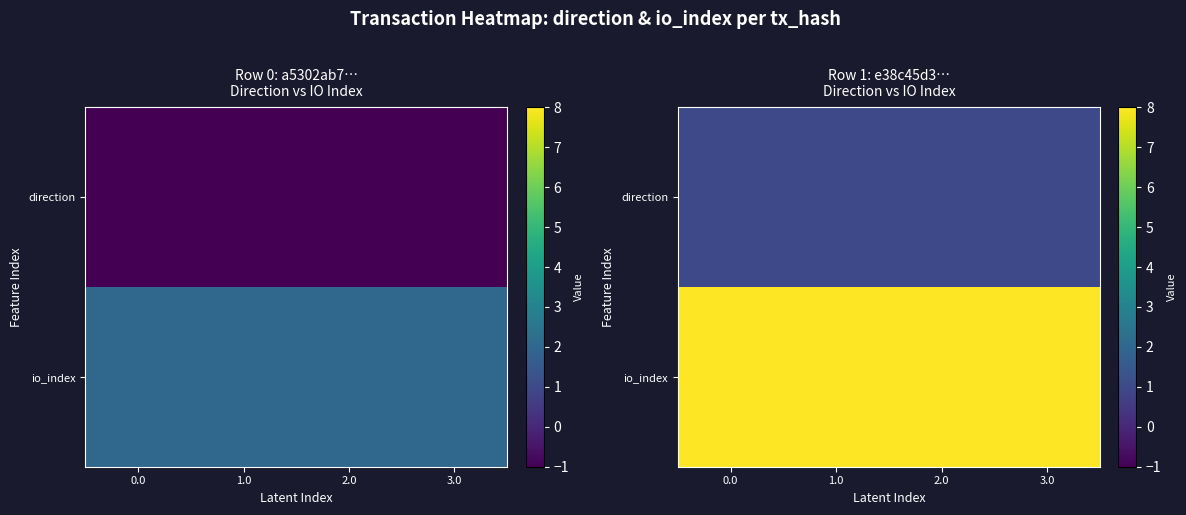

Which series has the largest total across all categories?

row_1